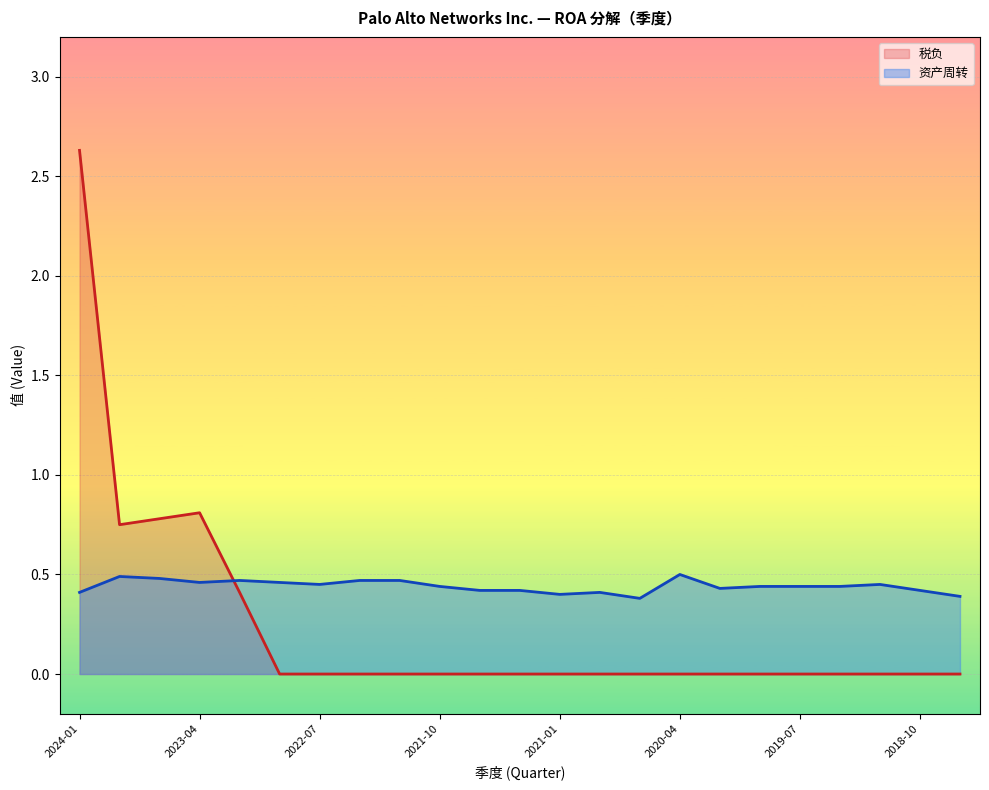

List the series in order of their overall mean, lowest first.

税负, 资产周转